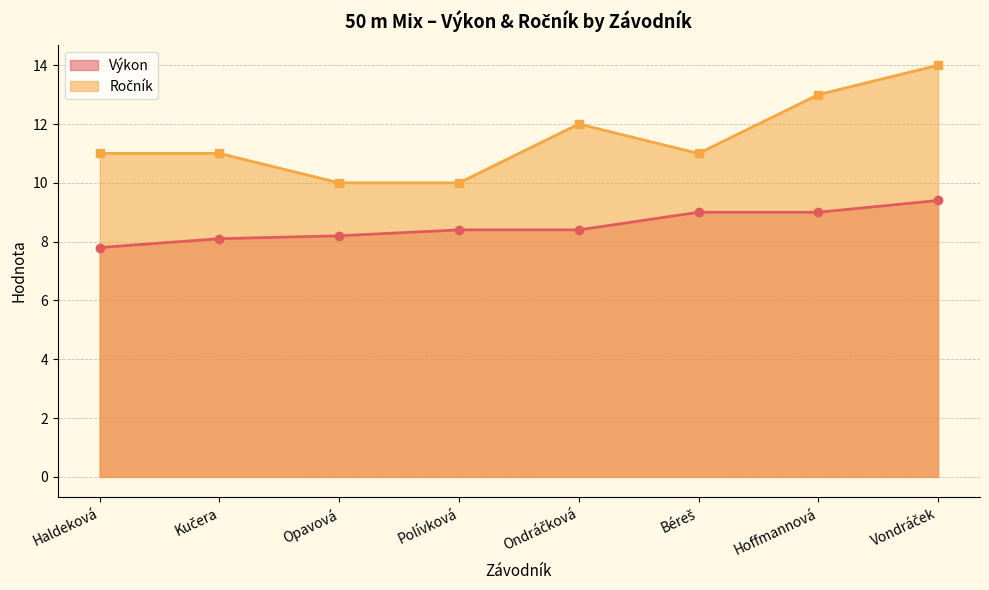

Where does the Ročník series first go above 11?

Ondráčková